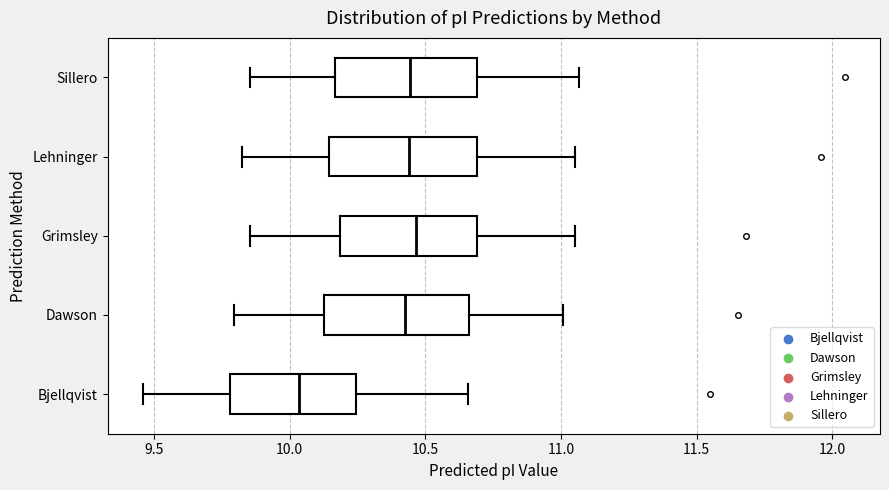

Where is the right edge of the box for Sillero on the x-axis? The values are not printed on the chart, so give them approximately, as read against the axis.

10.70